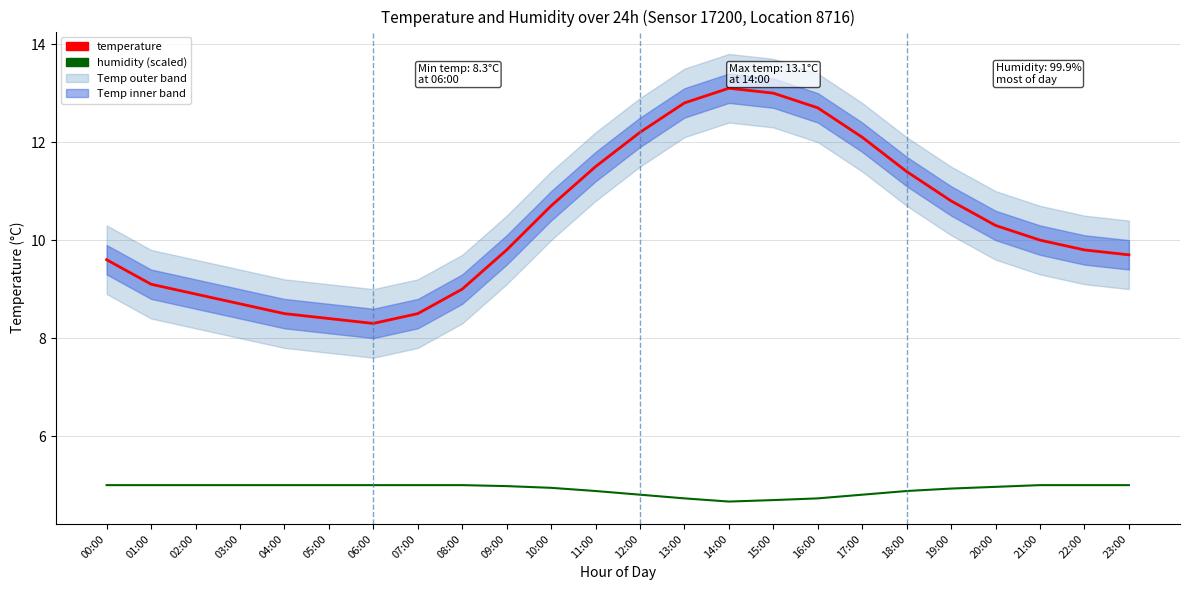

The value of humidity at 10:00 is 4.9. True or false?

True